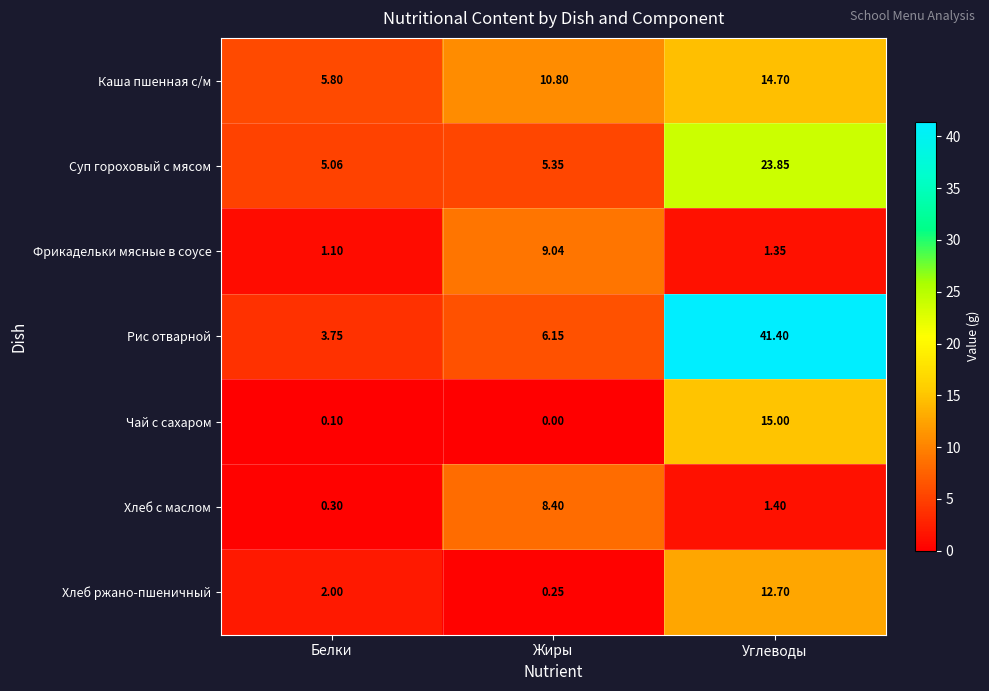

Where is Каша пшенная с/м nearest to the value 10?

Жиры